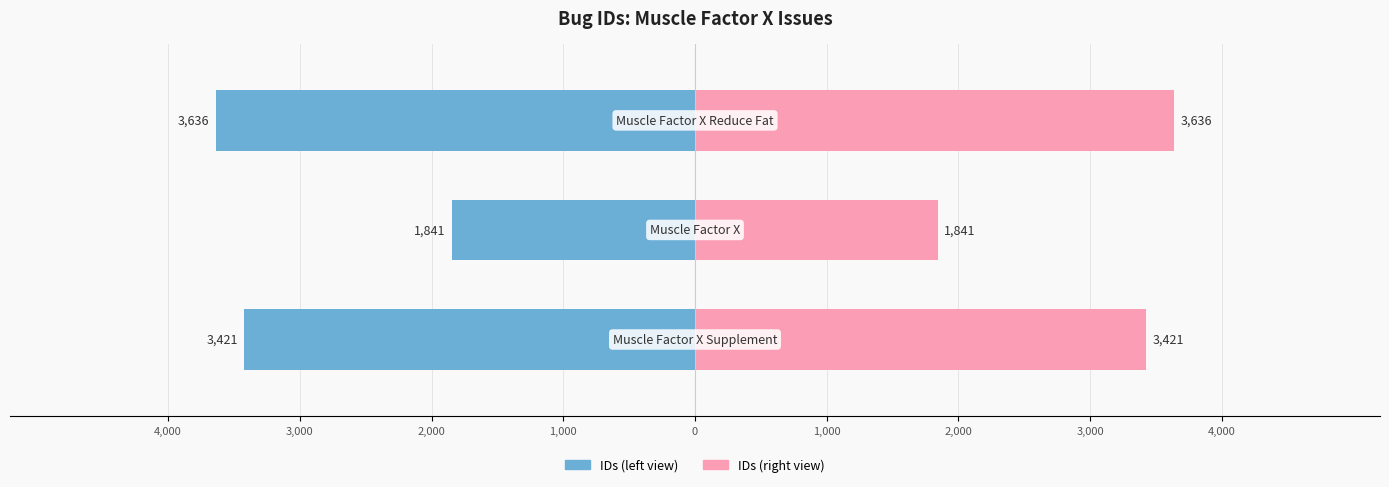

What is the difference between the maximum and minimum values in the IDs (right) series?

1795